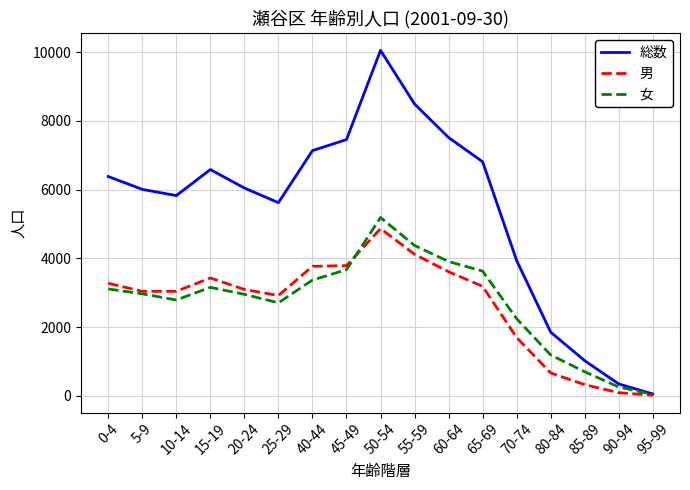

The value of 男 at 5-9 is 824. True or false?

False